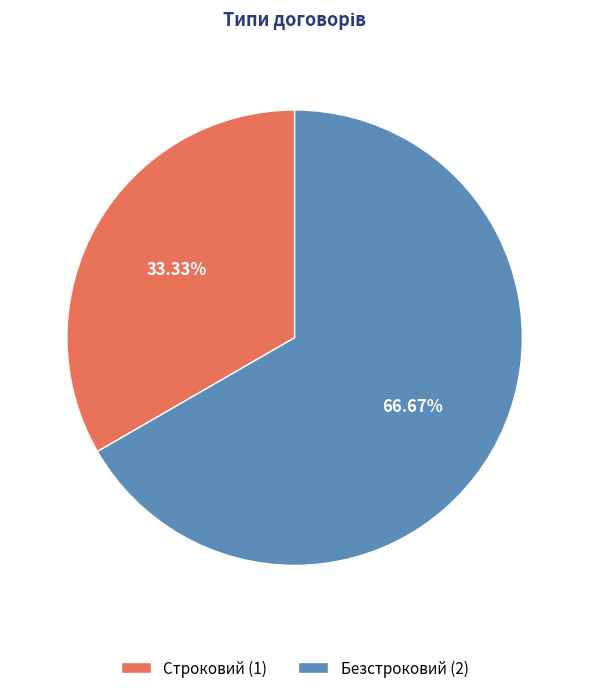

Does any single category account for the majority?

Yes